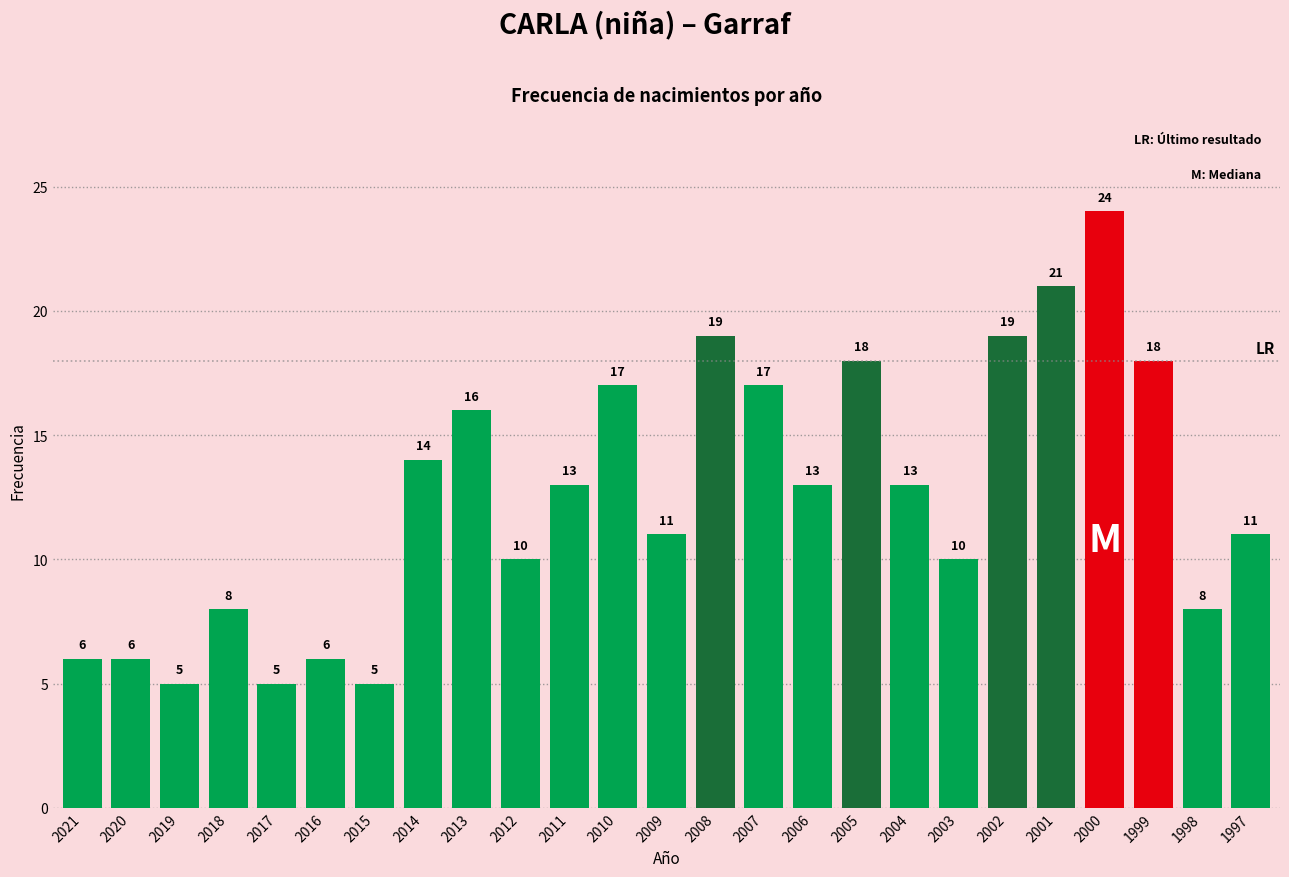

Reading left to right, transcribe all the data shown in this chart.

2021=6	2020=6	2019=5	2018=8	2017=5	2016=6	2015=5	2014=14	2013=16	2012=10	2011=13	2010=17	2009=11	2008=19	2007=17	2006=13	2005=18	2004=13	2003=10	2002=19	2001=21	2000=24	1999=18	1998=8	1997=11